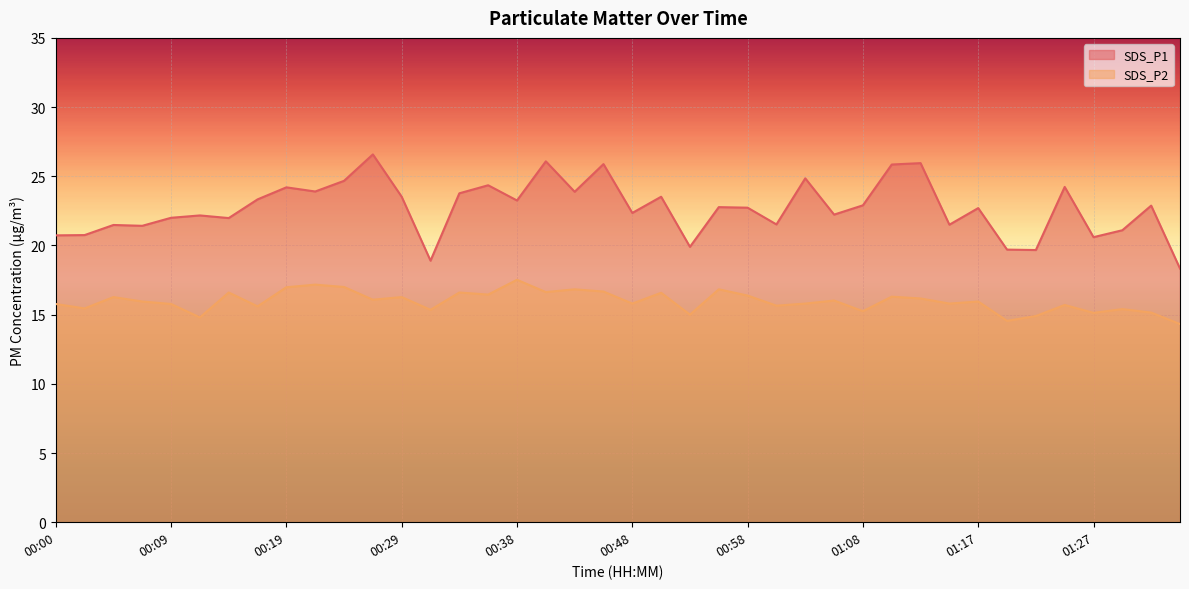

True or false: SDS_P1 has a value of 19.9 at 00:53.

True